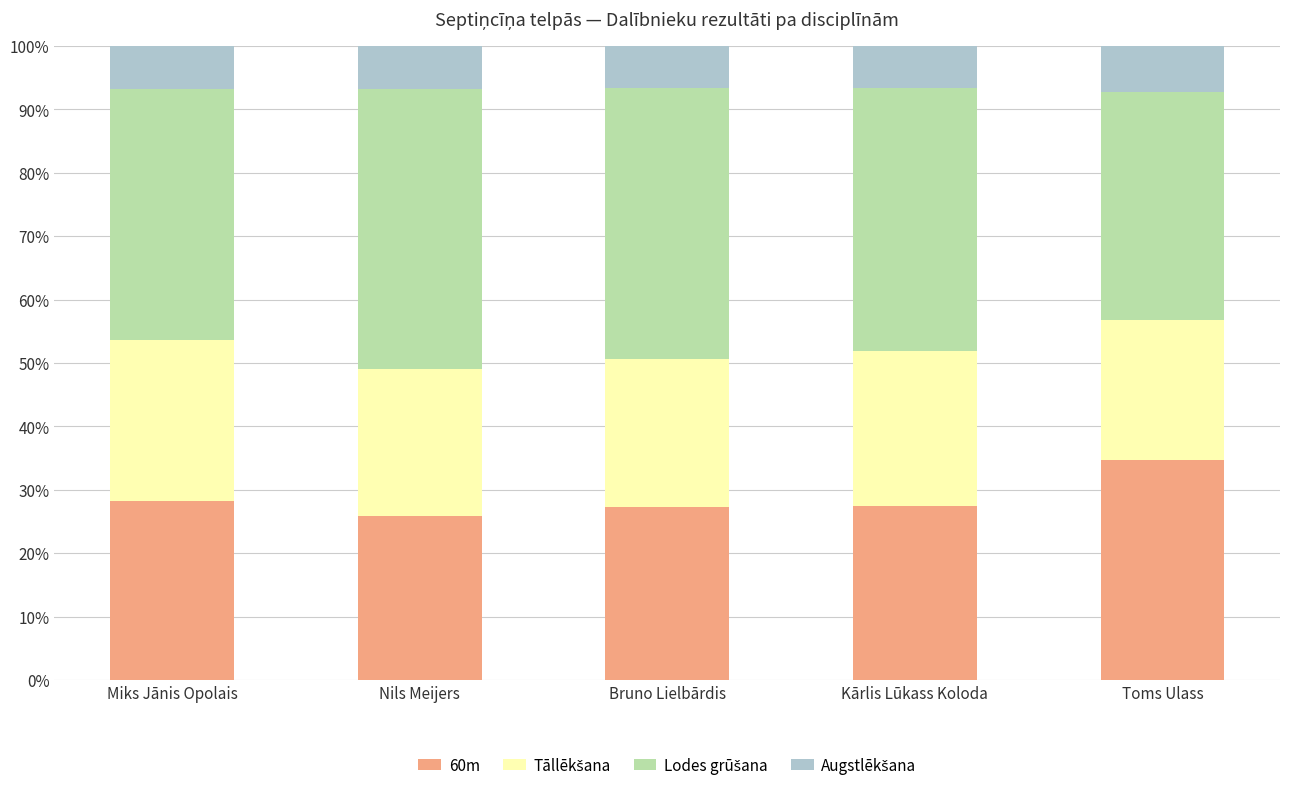

What is the total value across all series at Miks Jānis Opolais?

100.0